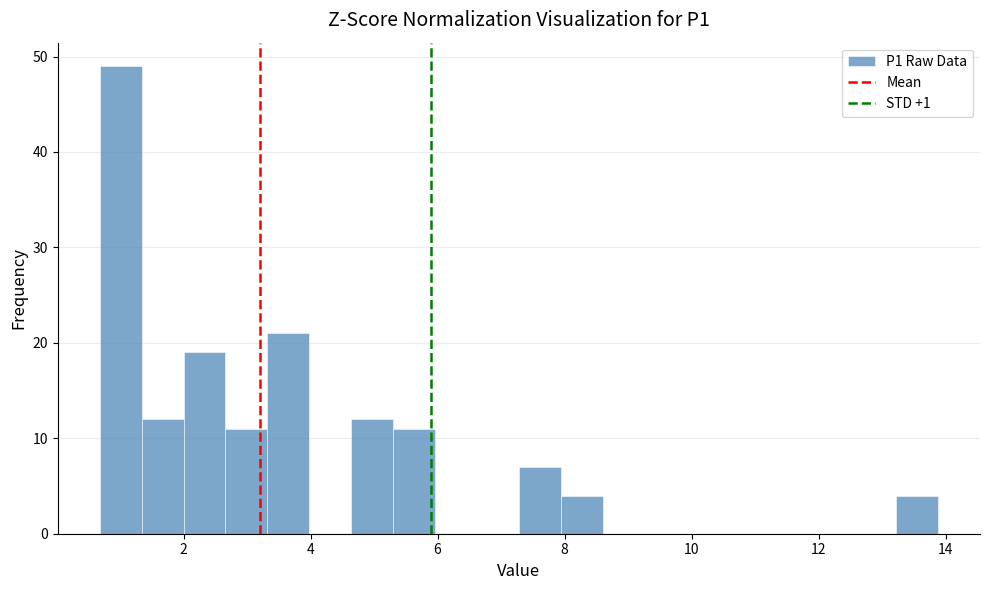

Around what value on the x-axis is the tallest bar? Give the approximate position of its centre, as read against the axis.

1.0